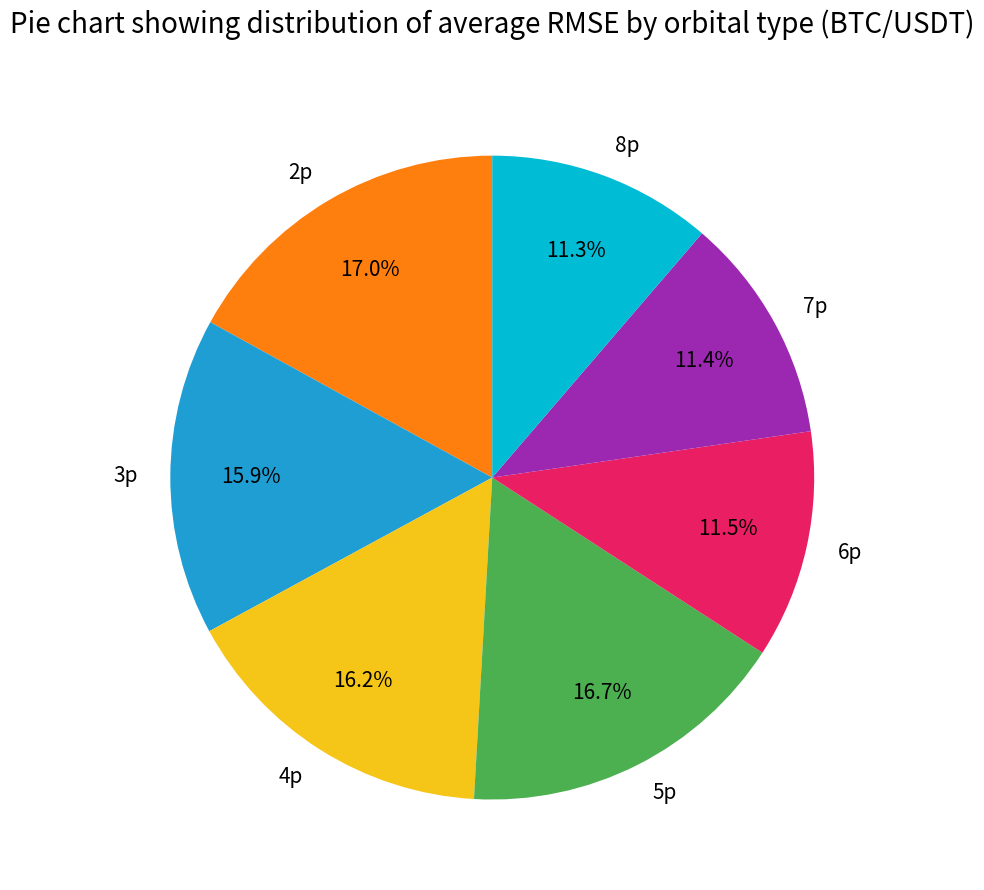

Approximately how many times larger is the value at 4p compared to 5p?

1.0